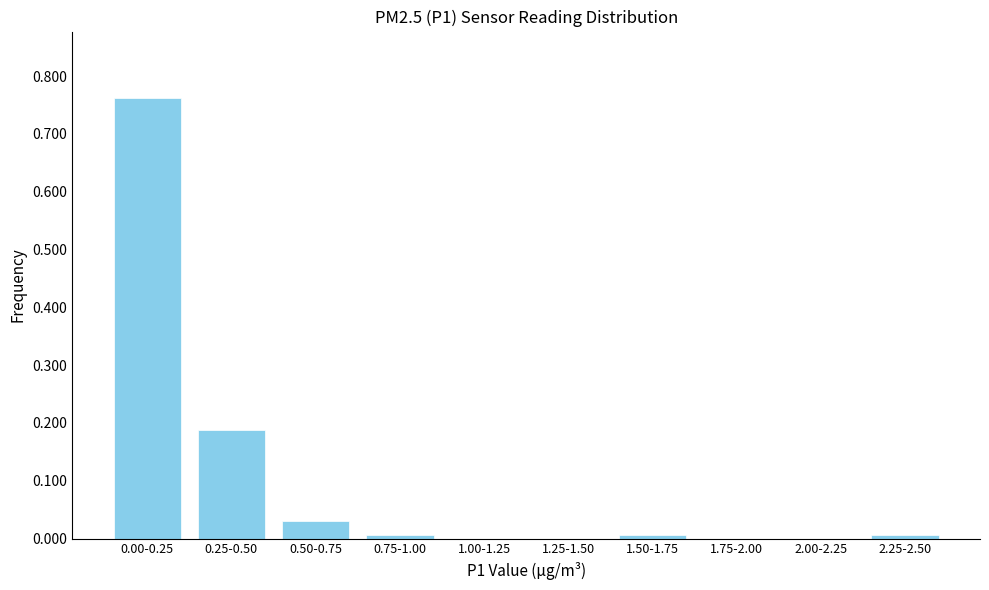

At which category does the chart reach its peak across all series?

0.00-0.25